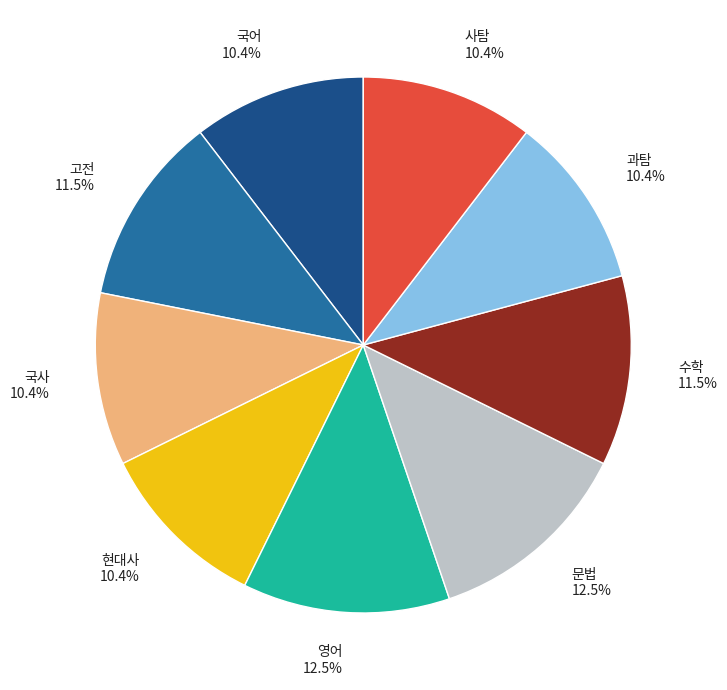

How many slices are in this pie chart?

9